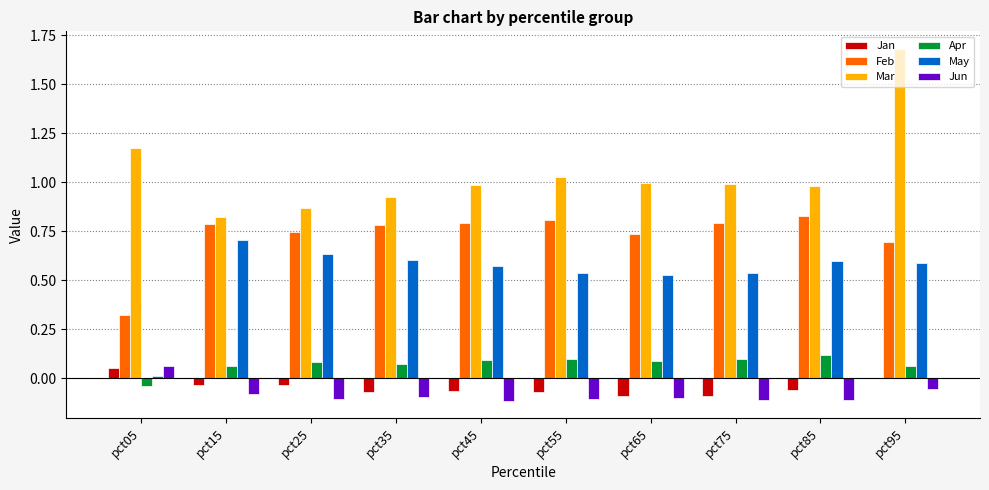

How many groups of bars are there?

10